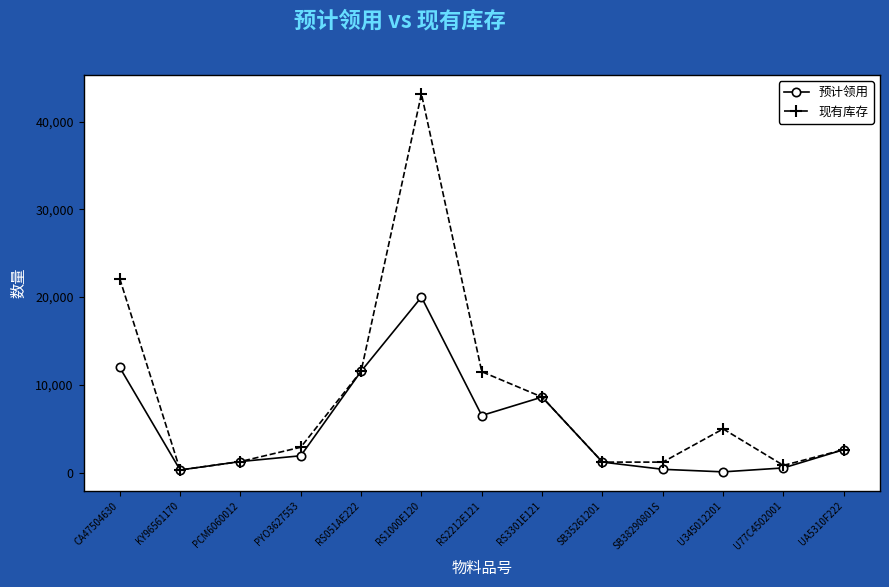

Where is 现有库存 nearest to the value 21729?

CA47504630